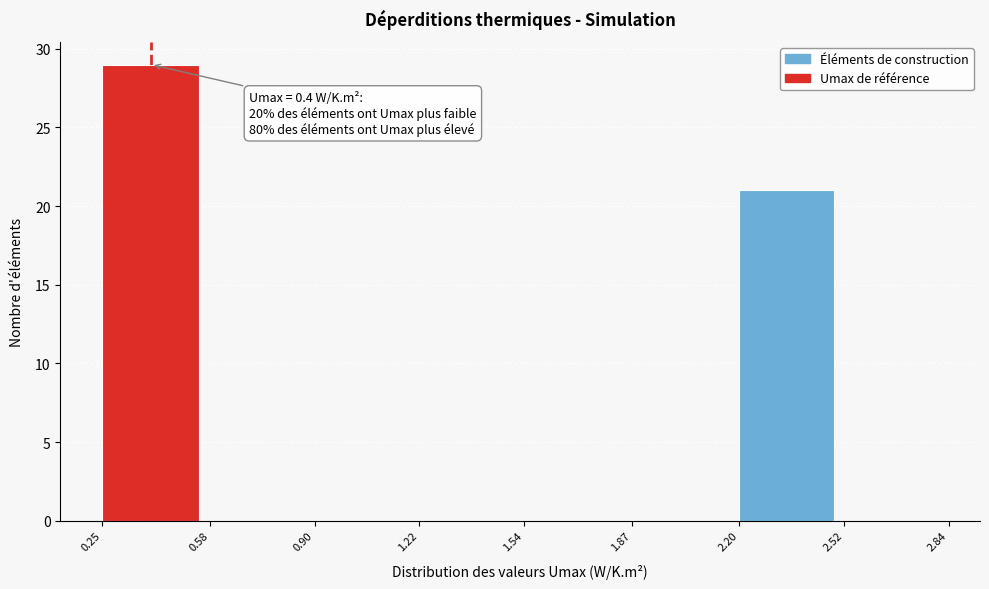

Which range on the x-axis has the tallest bar?

0.25 to 0.58